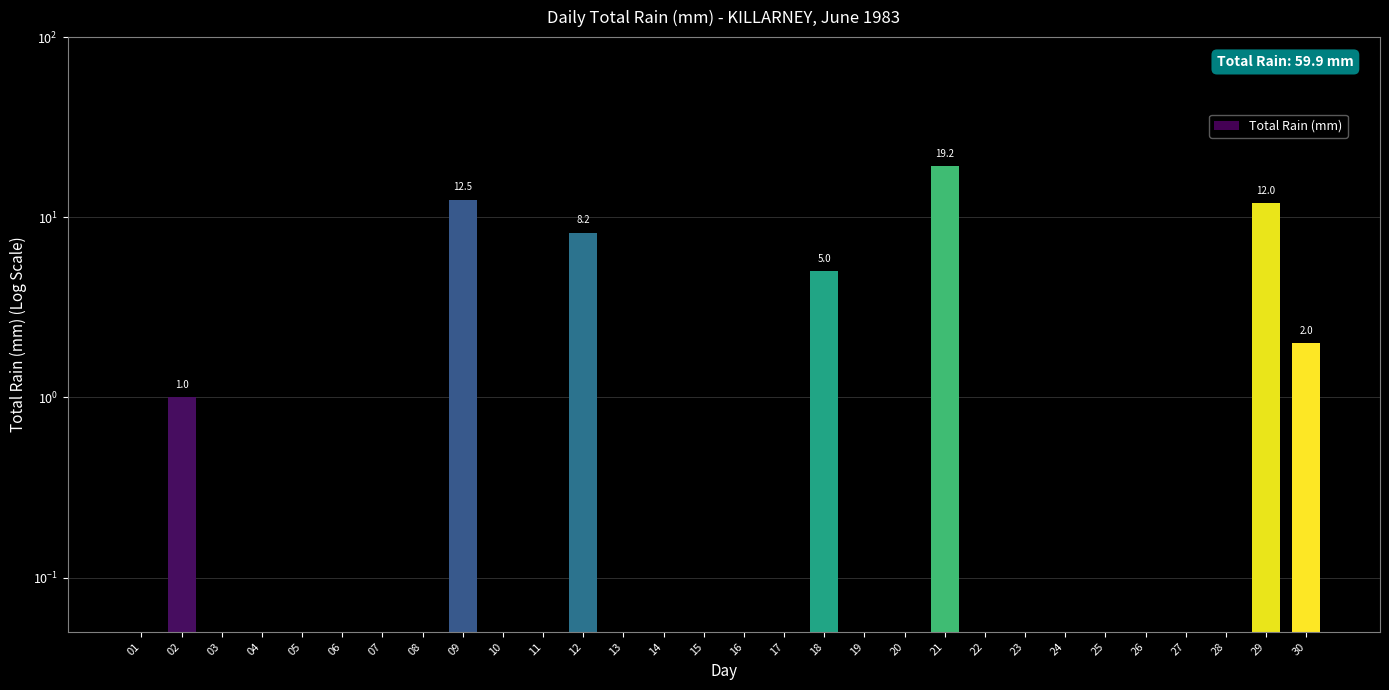

List the labels in order of value, smallest first.

01, 03, 04, 05, 06, 07, 08, 10, 11, 13, 14, 15, 16, 17, 19, 20, 22, 23, 24, 25, 26, 27, 28, 02, 30, 18, 12, 29, 09, 21